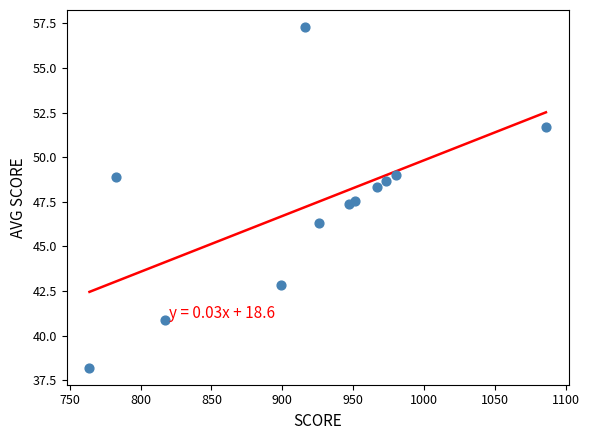

What is the average Y value?

47.2